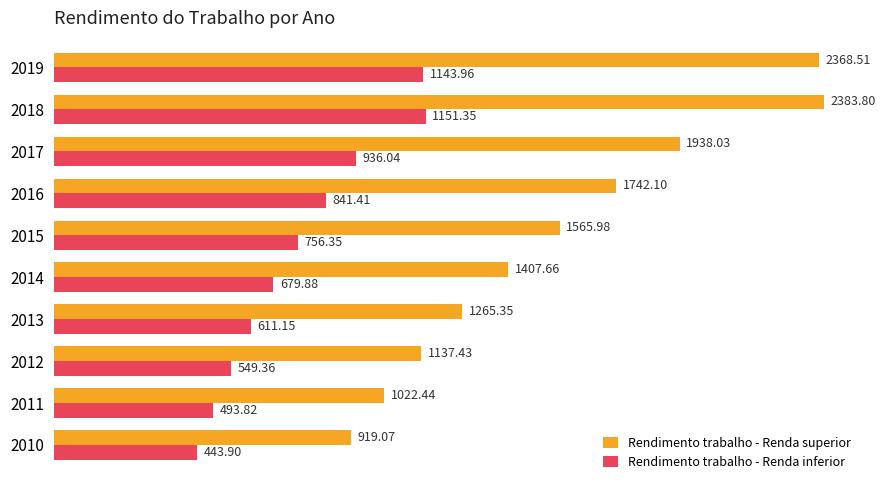

Between 2011 and 2012, which series saw the biggest shift?

Rendimento trabalho - Renda superior